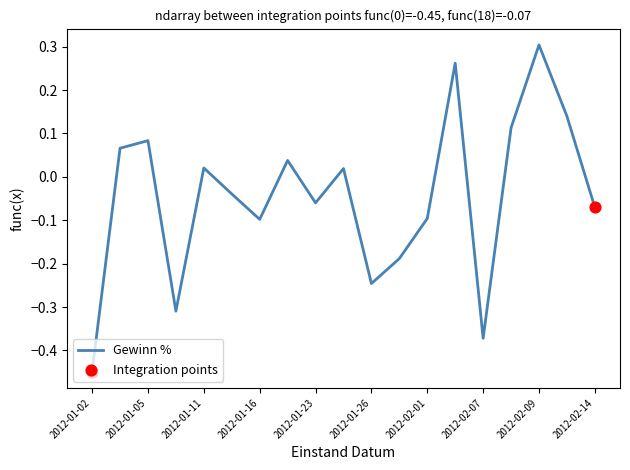

What is the difference between the maximum and minimum values?

0.8